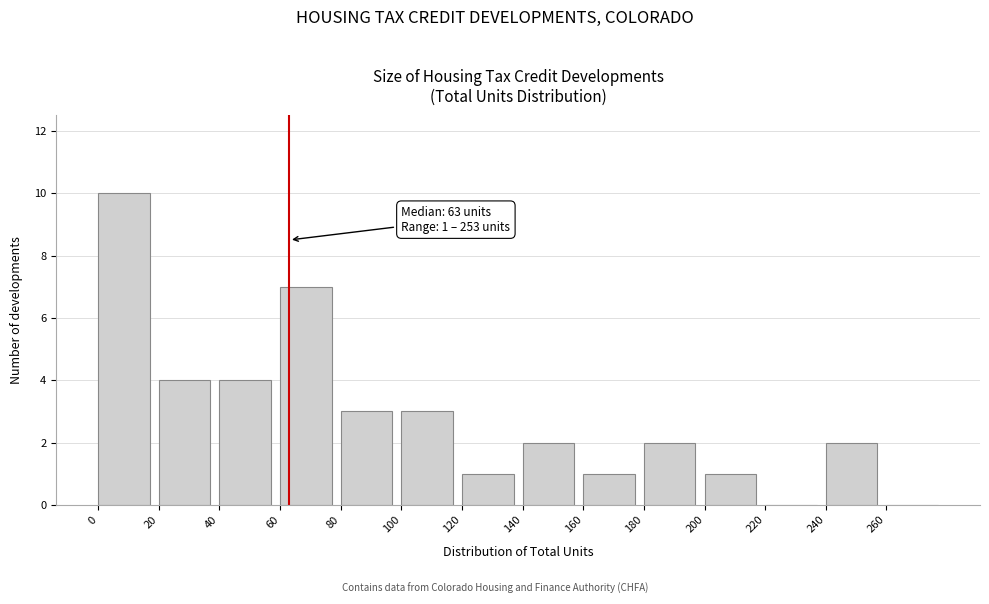

Over which range of the x-axis is the bar tallest?

0 to 20